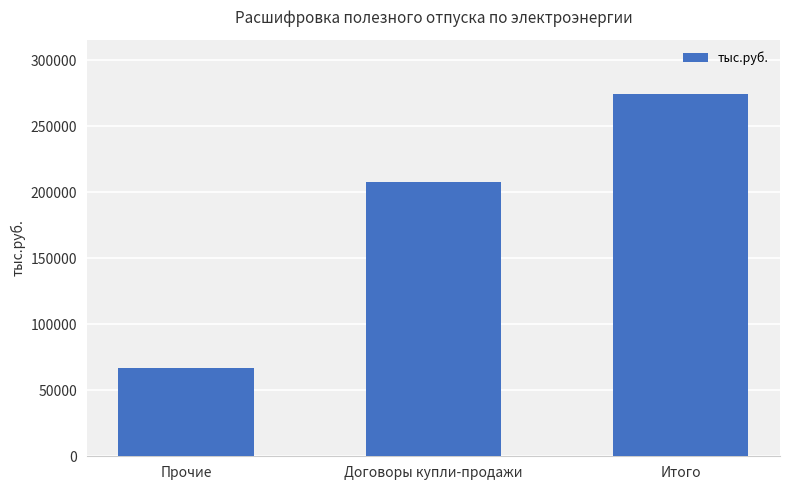

Reading right to left, list all the values displayed in this chart.

Итого=274524.0	Договоры купли-продажи=207664.8	Прочие=66859.2